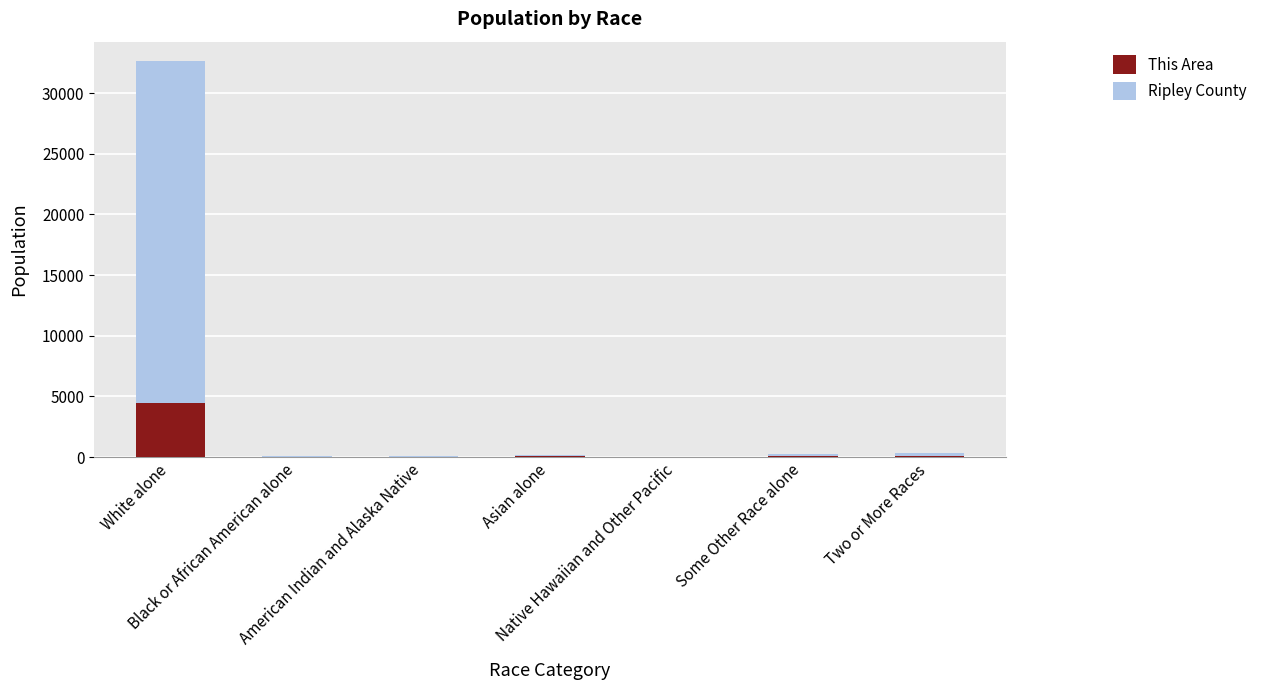

True or false: This Area has a value of 12 at American Indian and Alaska Native.

True